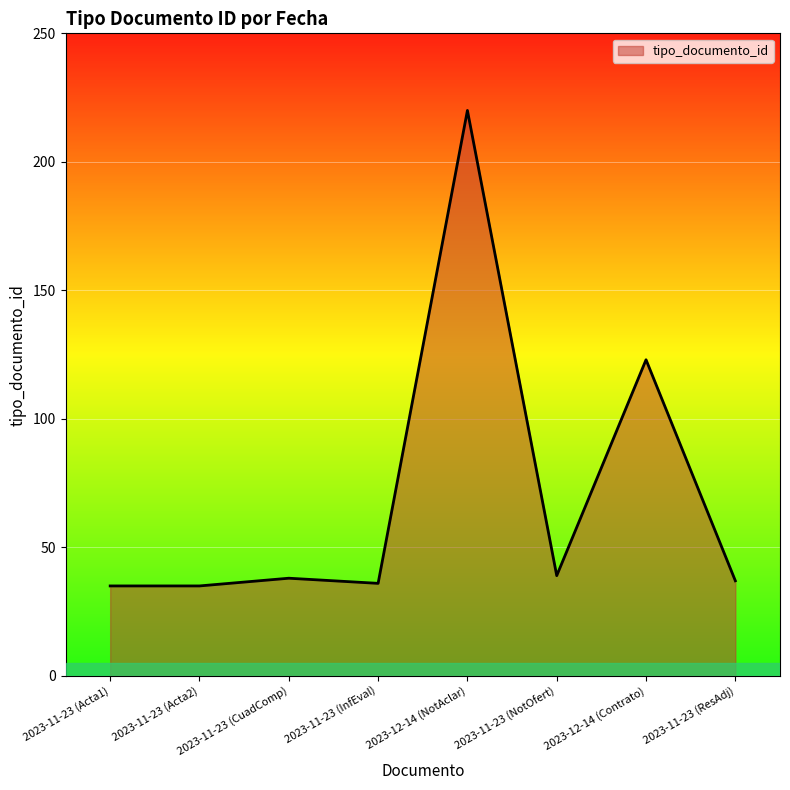

What is the greatest value displayed?

220